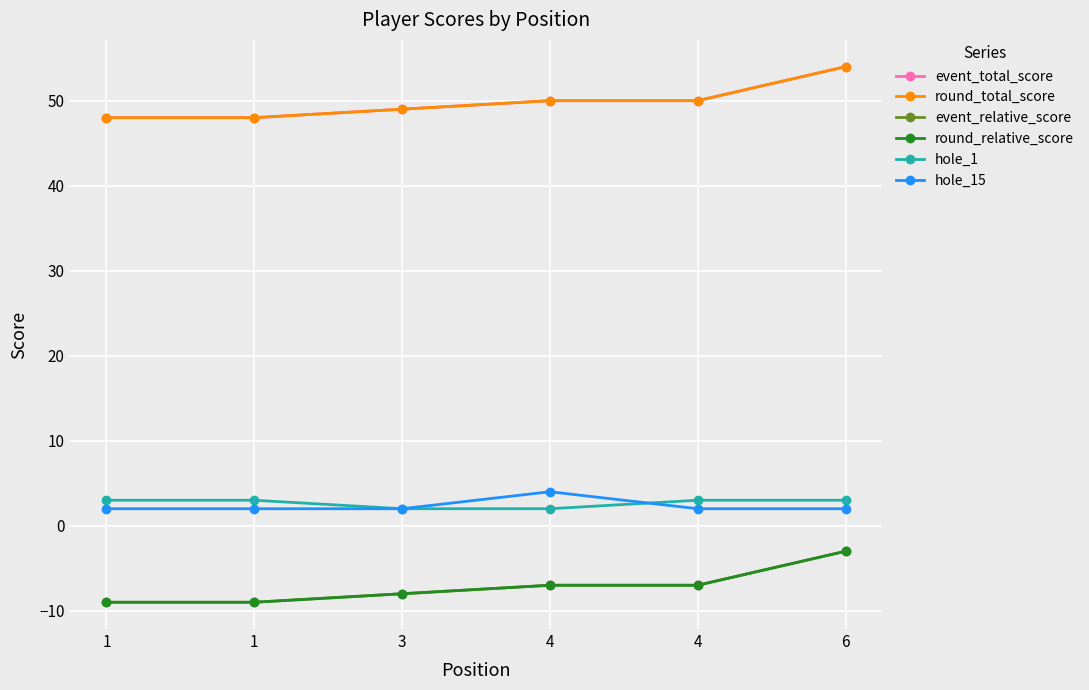

True or false: round_total_score and round_relative_score cross at least once.

False